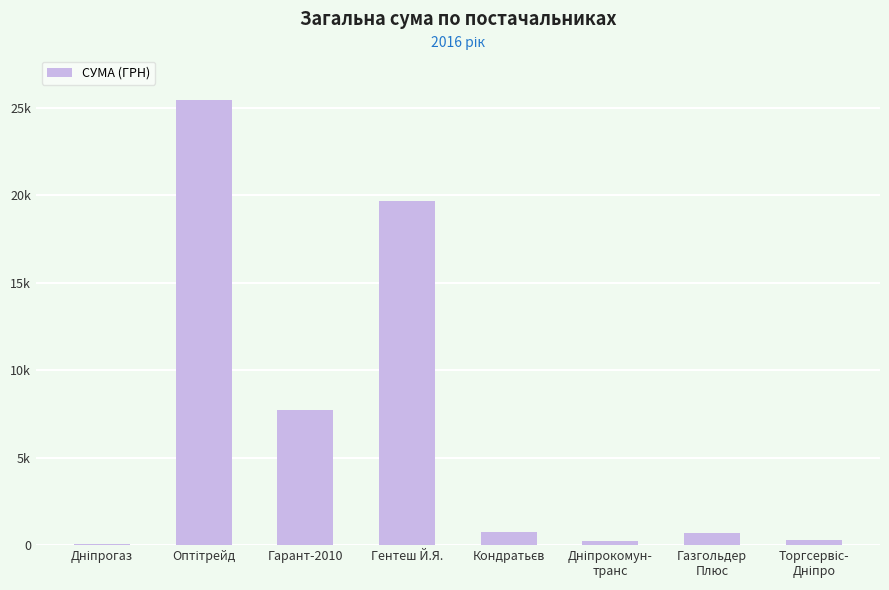

Which has a higher value, Торгсервіс-
Дніпро or Гентеш Й.Я.?

Гентеш Й.Я.